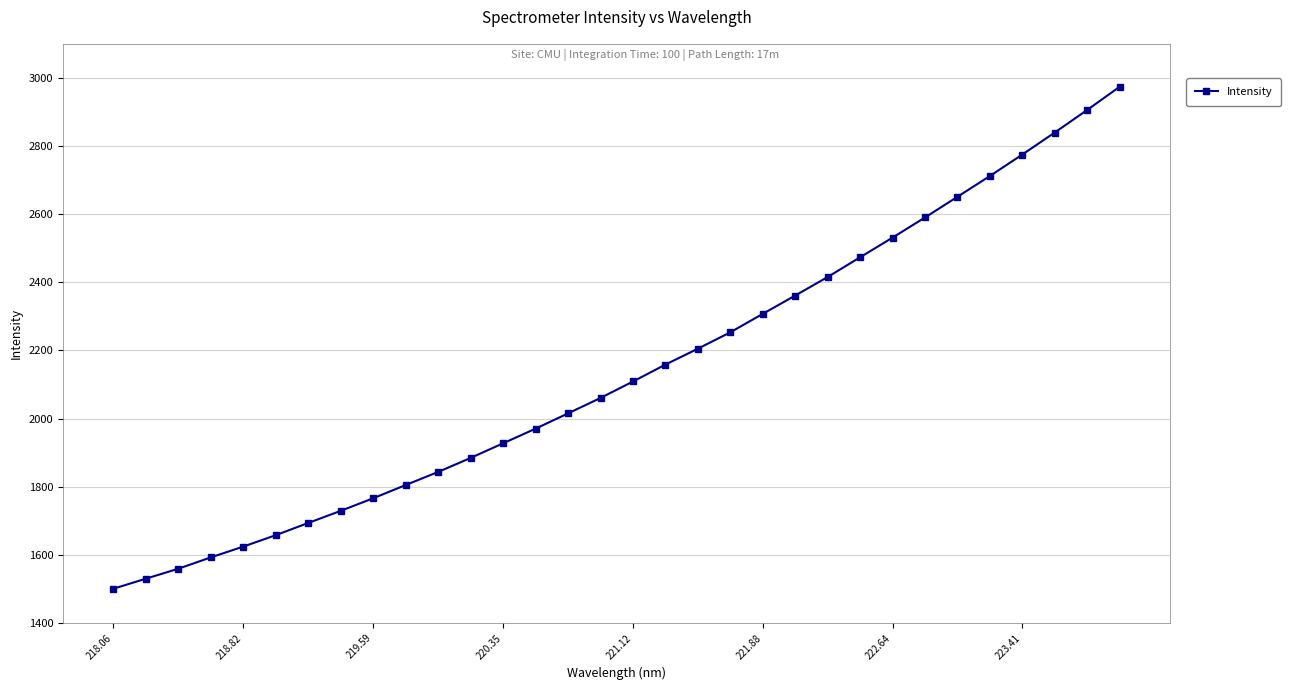

What is the minimum value shown in the chart?

1500.8